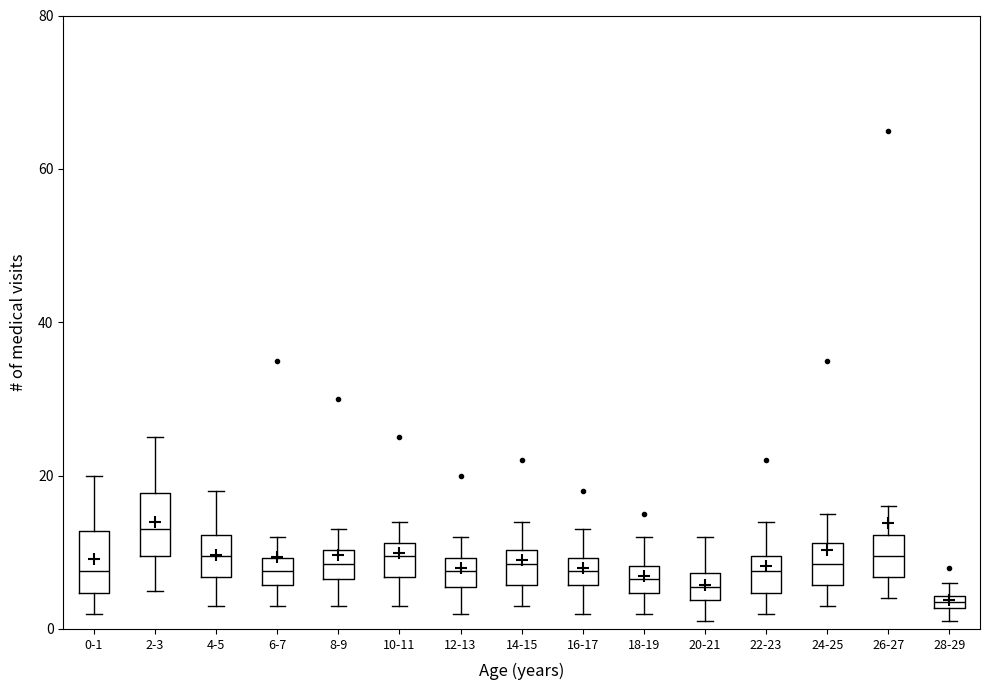

Which box's median line is the highest?

2-3